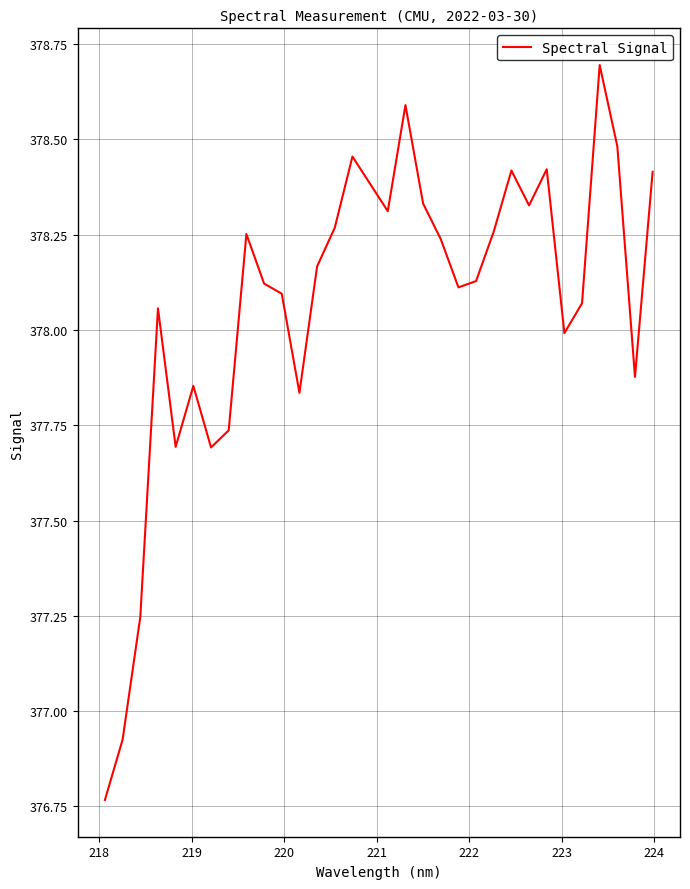

What is the difference between the maximum and minimum values?

1.9